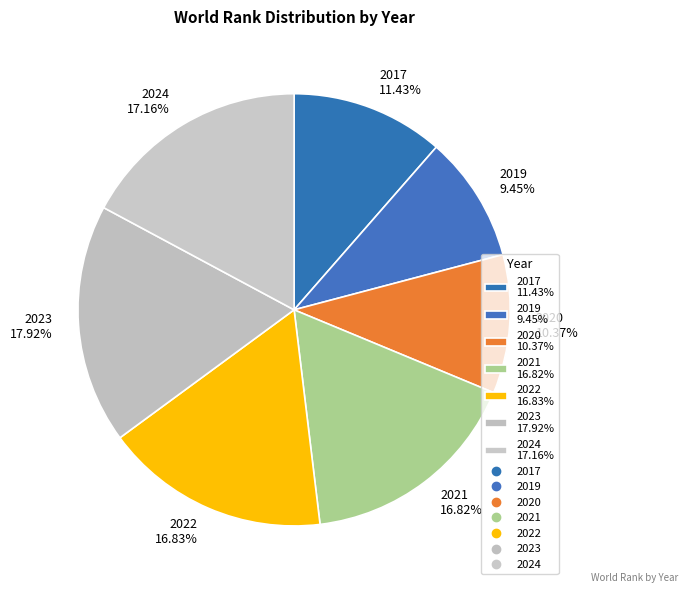

To the nearest percent, what is the difference between the 2020 and 2017 slice percentages?

1%